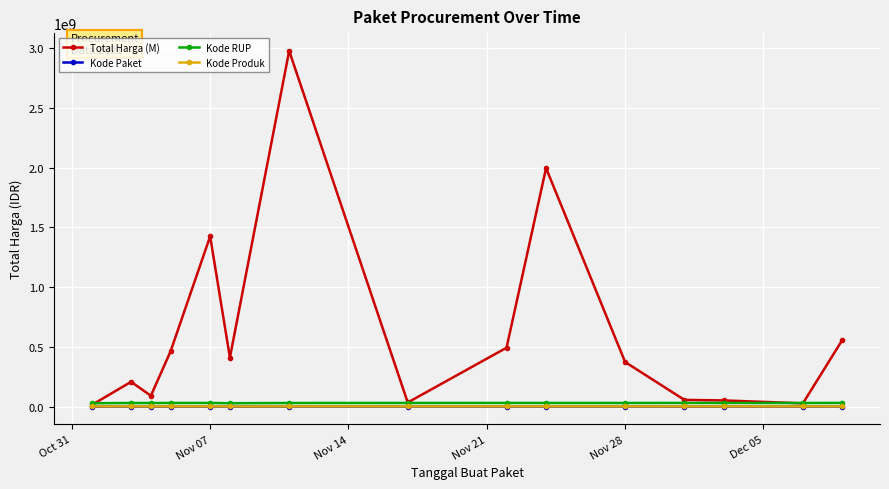

How many lines are shown in the chart?

4